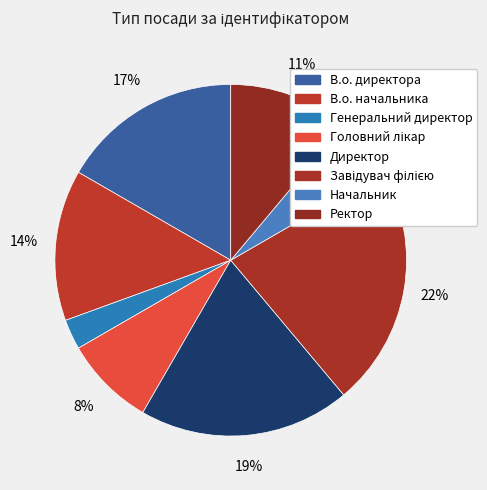

To the nearest percent, what is the combined percentage of Головний лікар and Генеральний директор?

11%